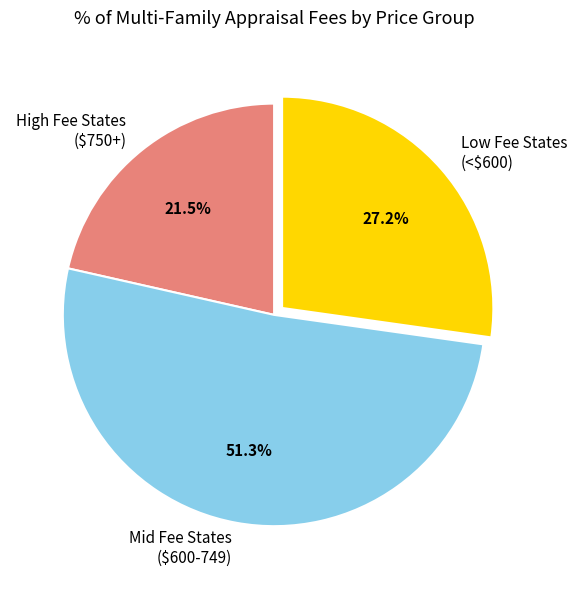

What portion of the pie excludes High Fee States ($750+)?

78.5%